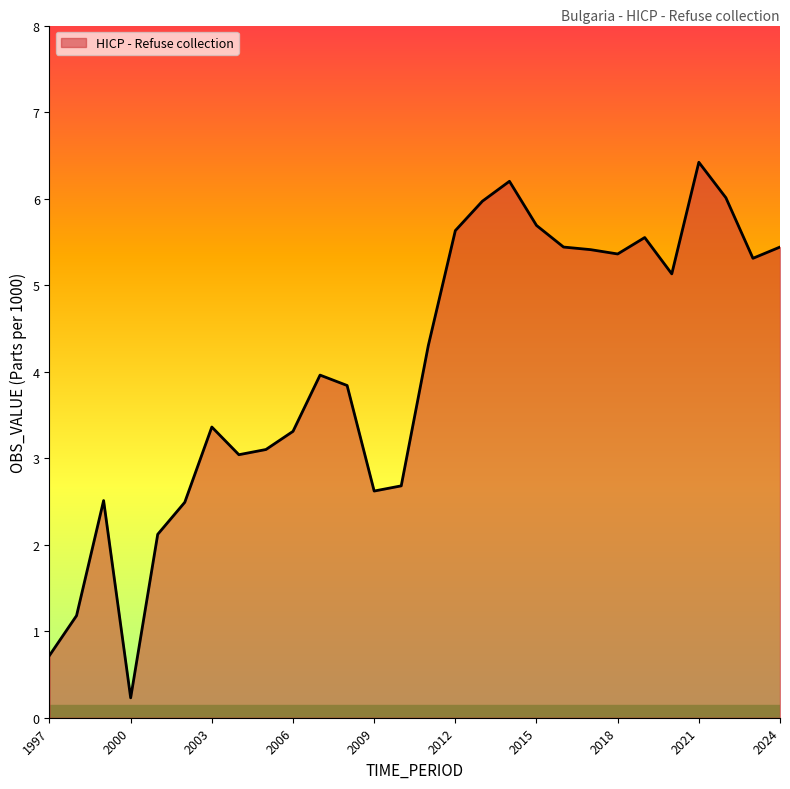

What is the difference between the maximum and minimum values?

6.2